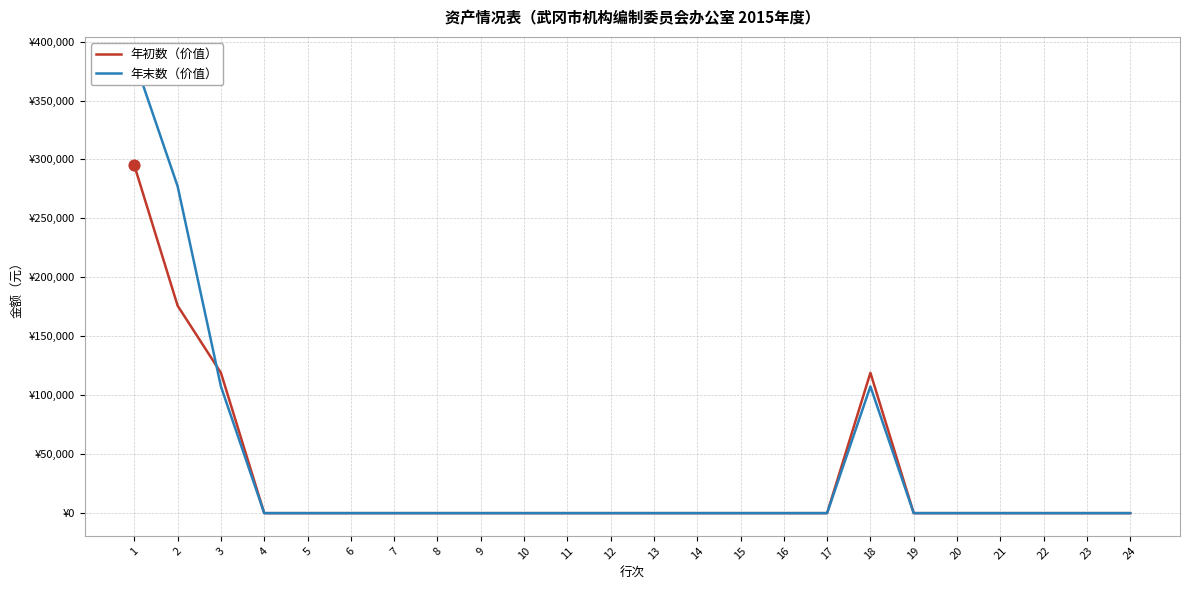

Which series has the largest total across all categories?

年末数（价值）